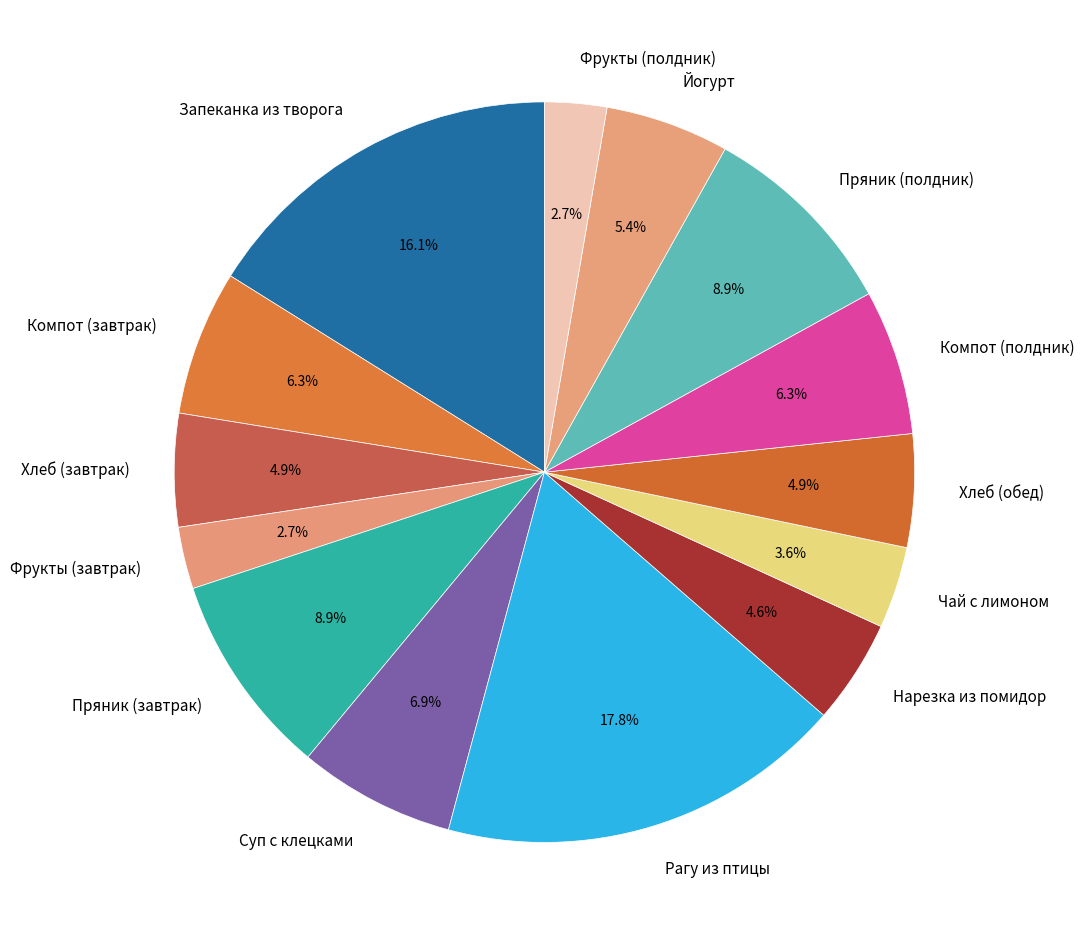

To the nearest percent, what is the average slice percentage?

7%